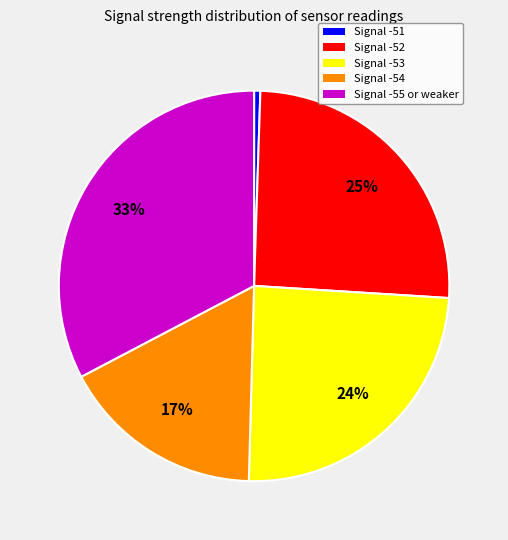

What is the largest slice in the pie chart?

Signal -55 or weaker